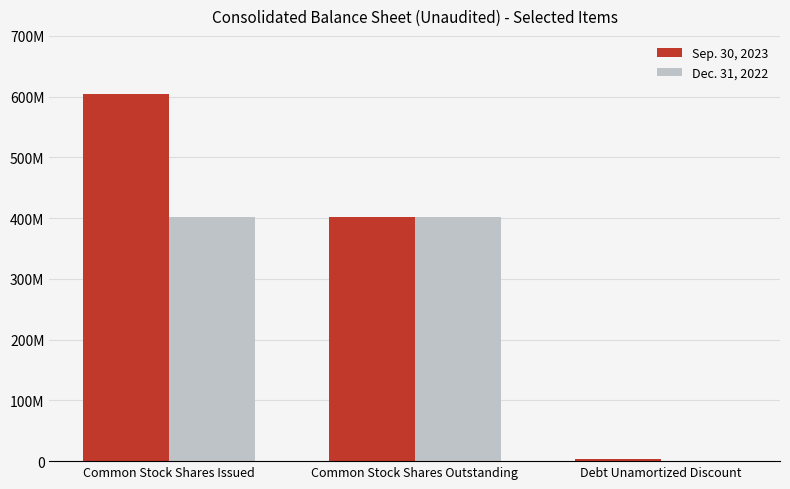

Which has a higher value, Debt Unamortized Discount or Common Stock Shares Issued?

Common Stock Shares Issued